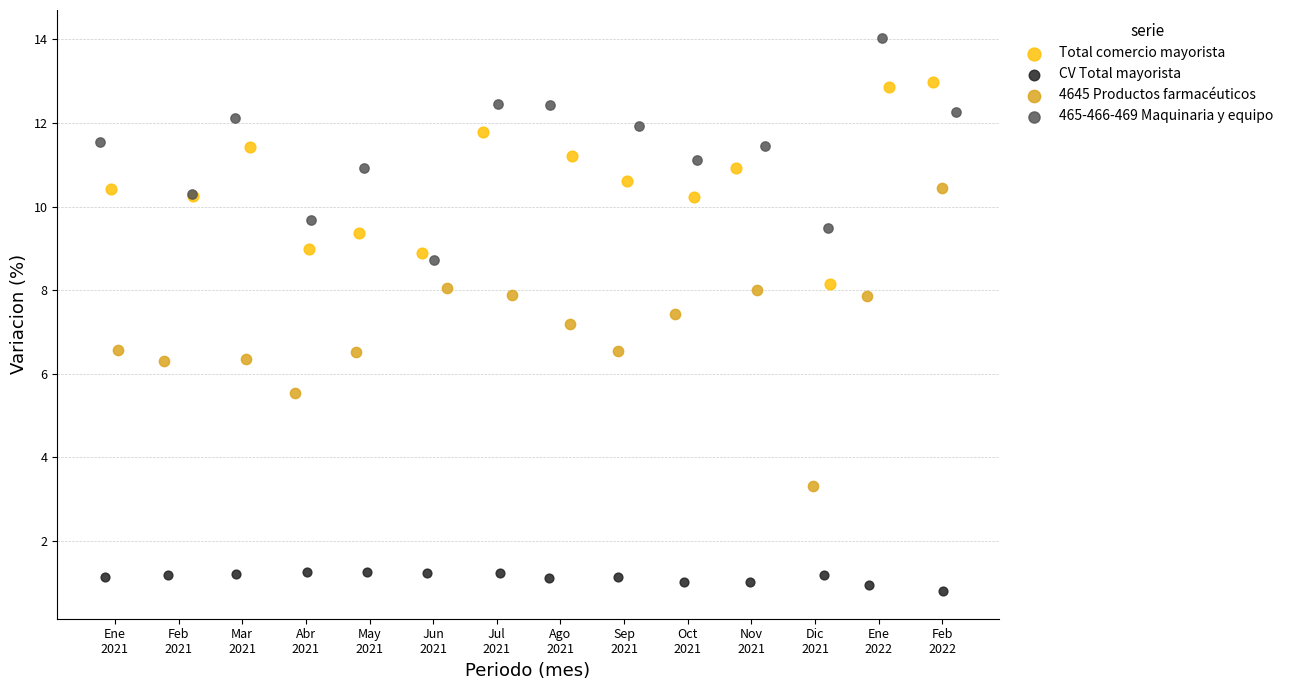

Which series contains the lowest Y value?

CV Total mayorista